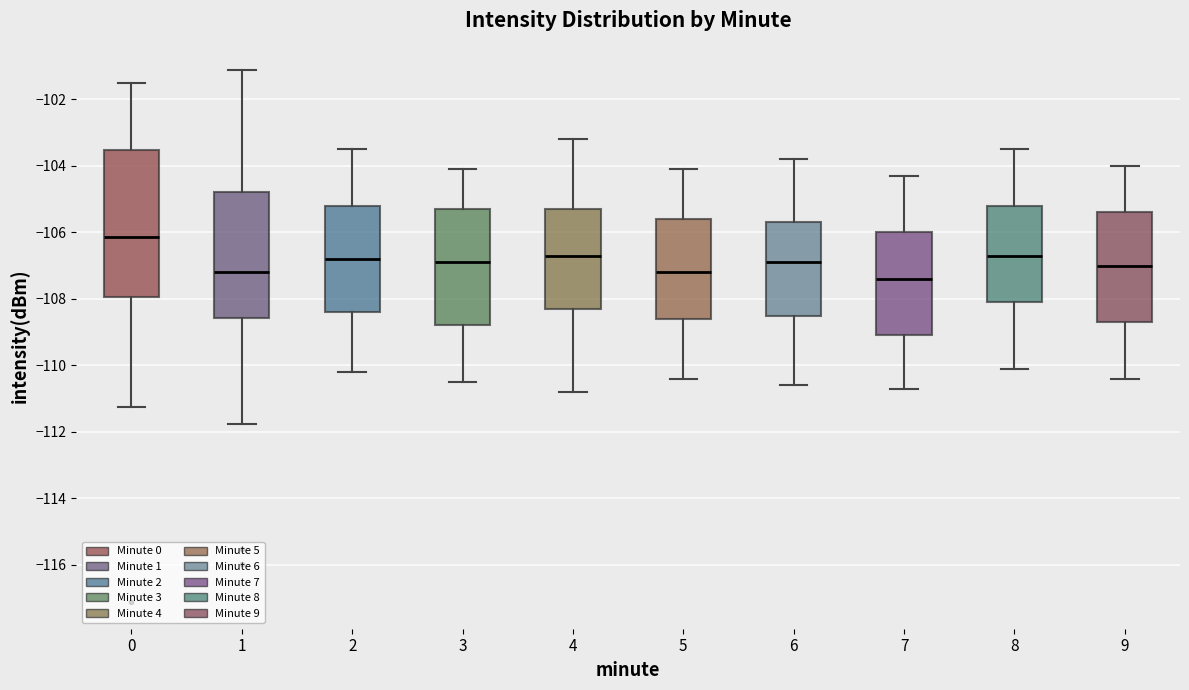

Which box is the tallest, from its lower edge to its upper edge?

0